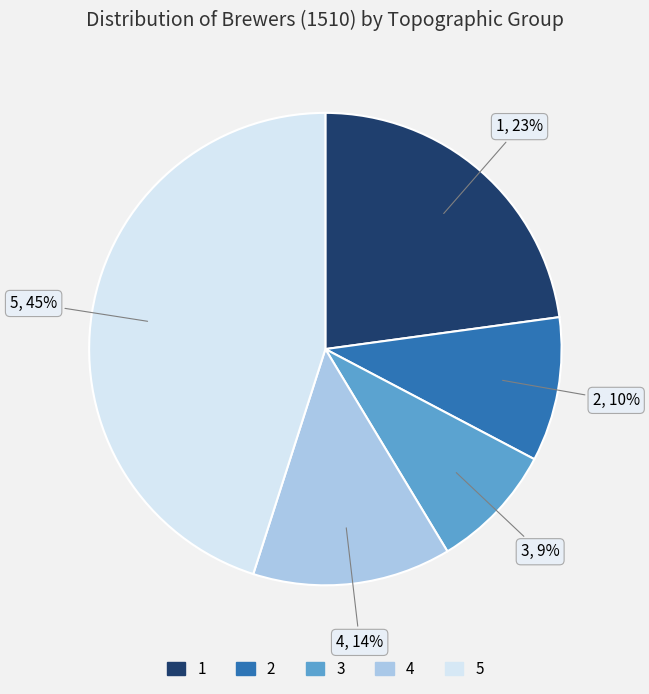

Is it true that 3 is 9% of the pie?

True